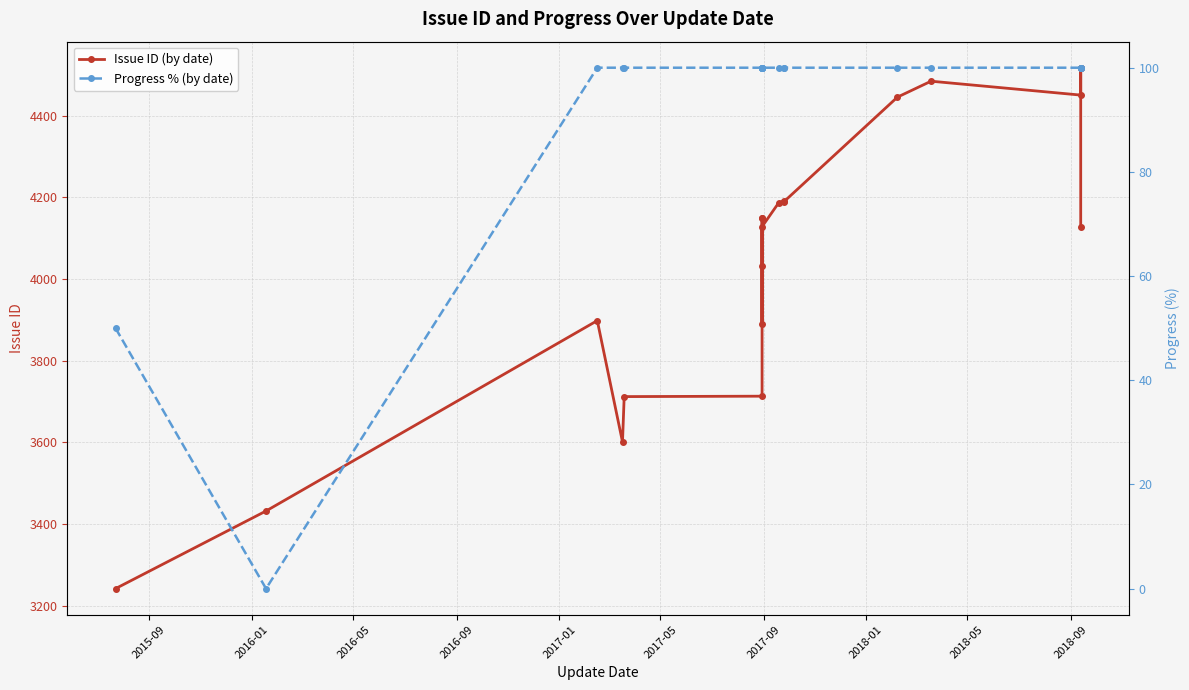

Is it true that Progress % (by date) equals 68 at 16?

False